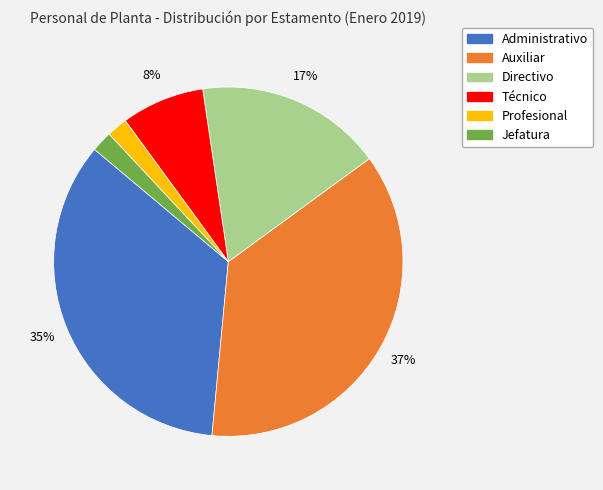

Combined, do Técnico and Jefatura account for over 50%?

No